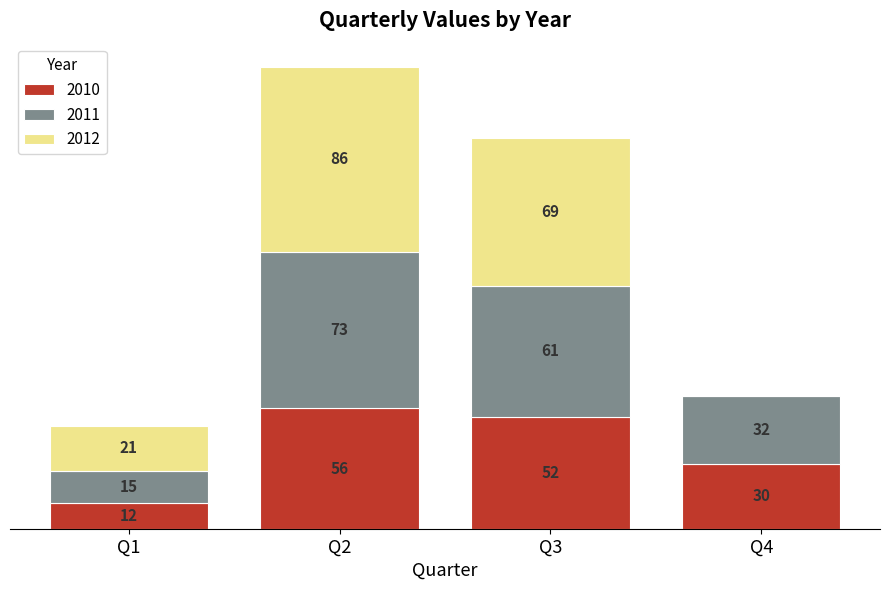

At which label does 2010 reach its peak?

Q2